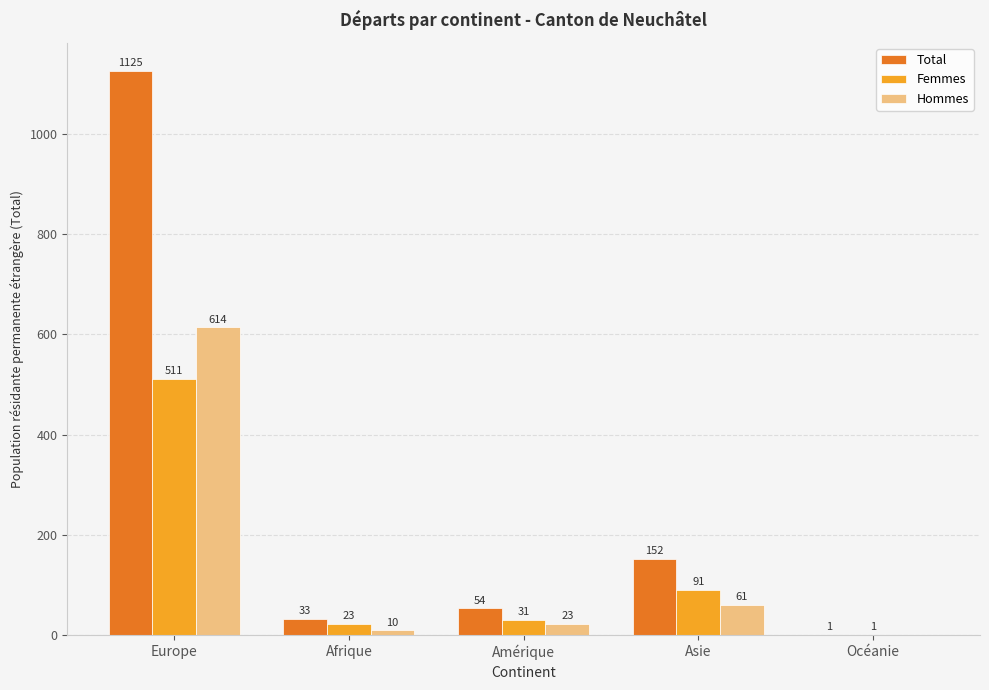

Reading left to right, what are all the values shown in this chart?

Total: 1125	33	54	152	1
Femmes: 511	23	31	91	1
Hommes: 614	10	23	61	0